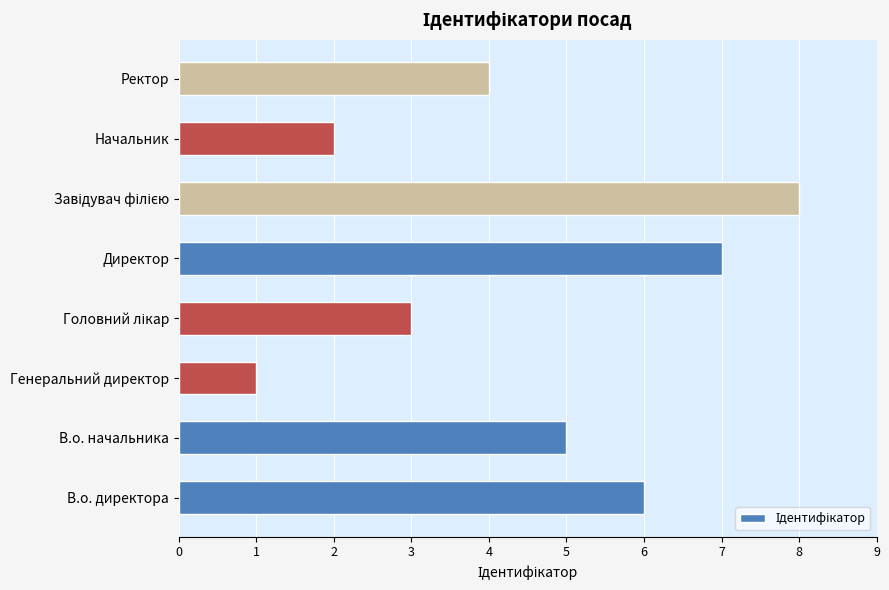

Approximately how many times larger is the value at Ректор compared to В.о. начальника?

0.8